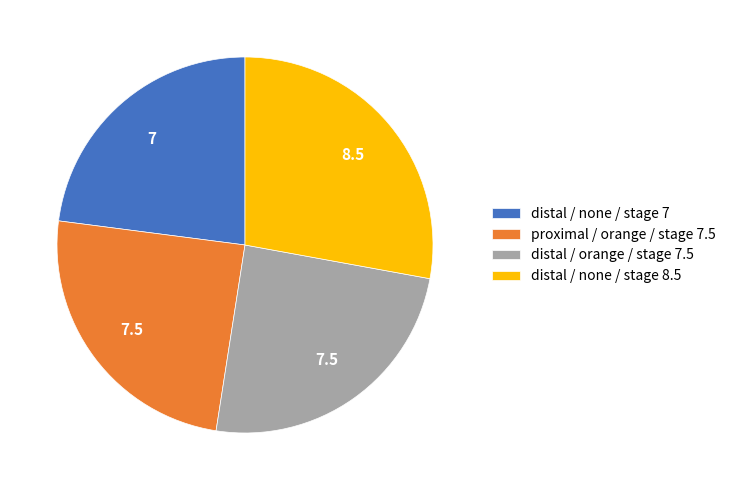

Between distal / none / stage 8.5 and distal / orange / stage 7.5, which is larger?

distal / none / stage 8.5